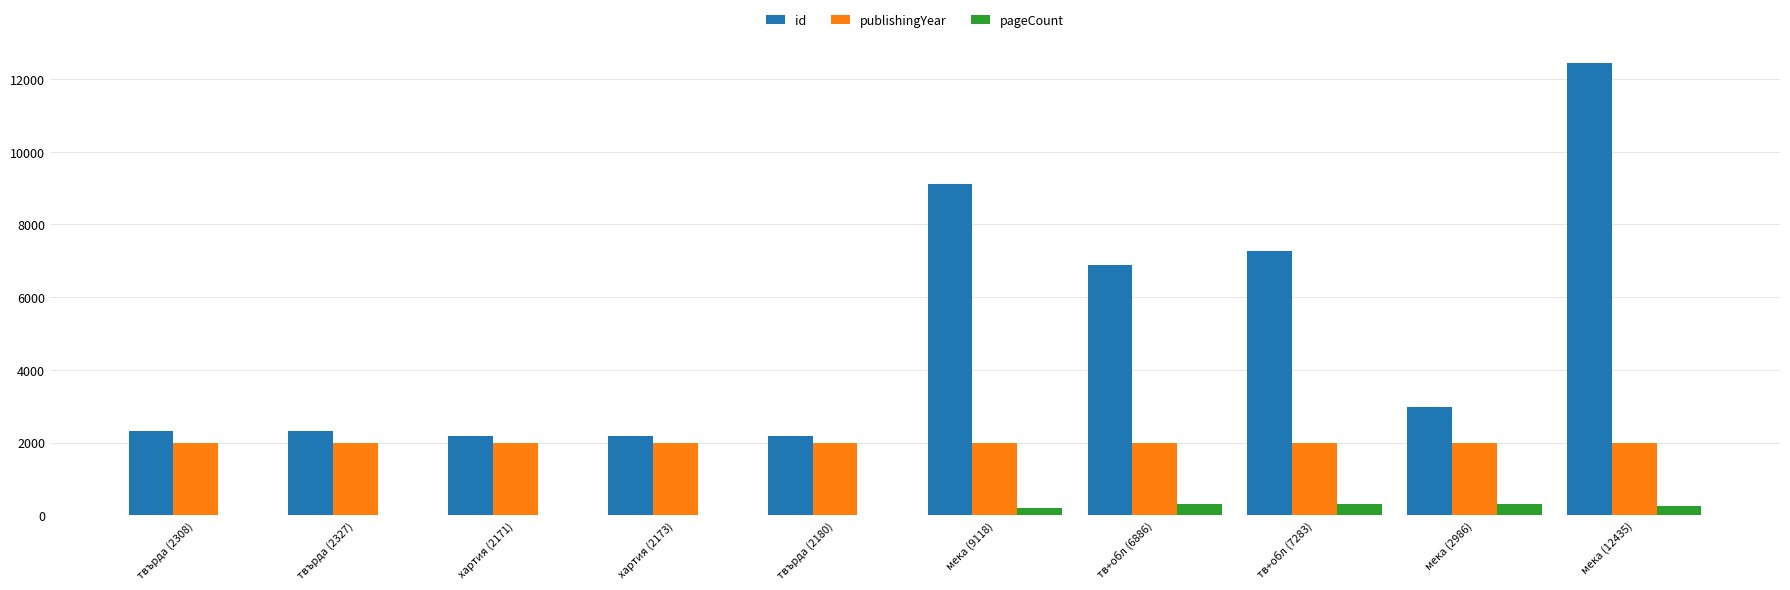

What is the total value across all series at мека (2986)?

5267